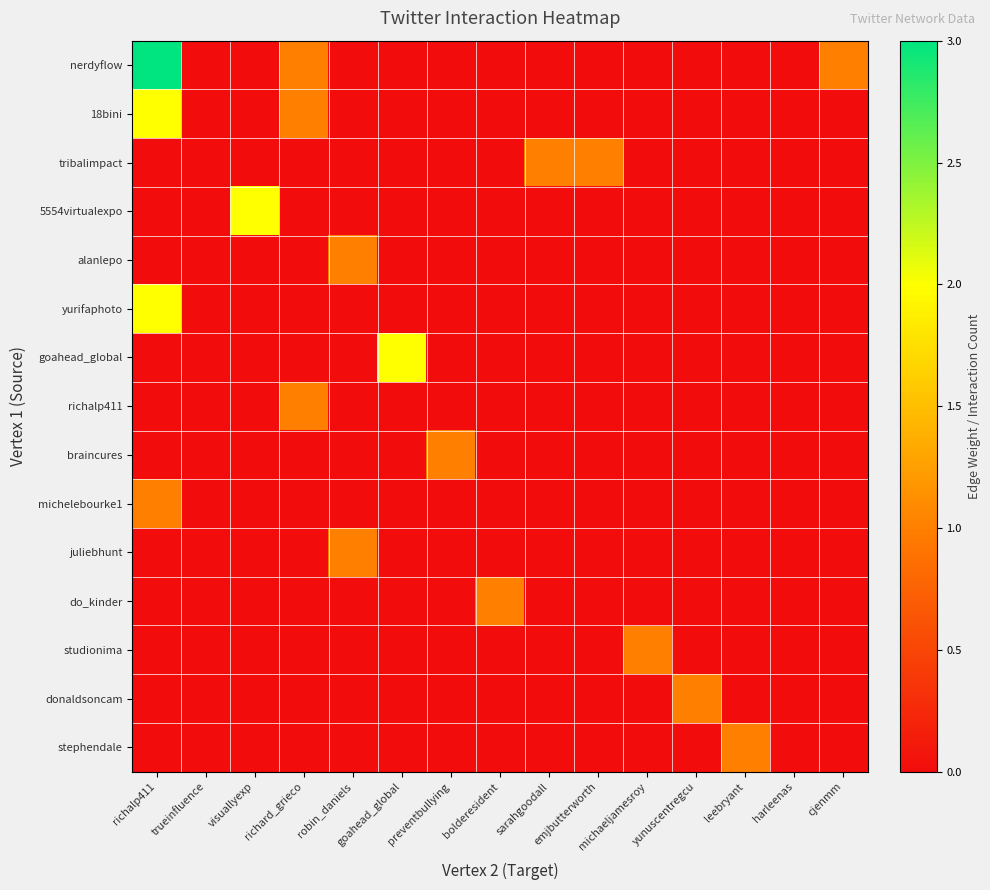

At which category is the sum across all series the highest?

richalp411